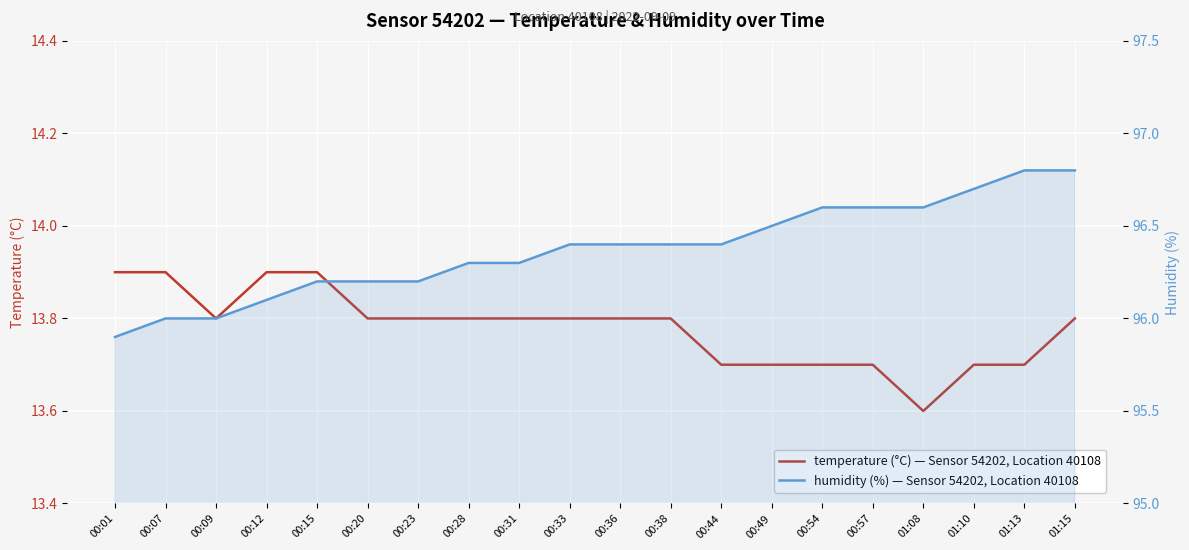

At which category does the chart reach its minimum across all series?

01:08